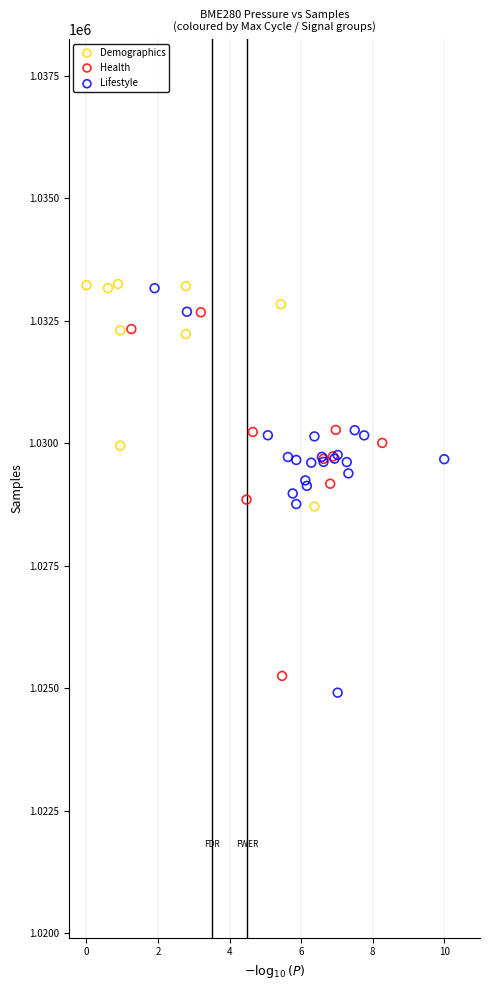

What are all the series names shown in the legend?

Demographics, Health, Lifestyle